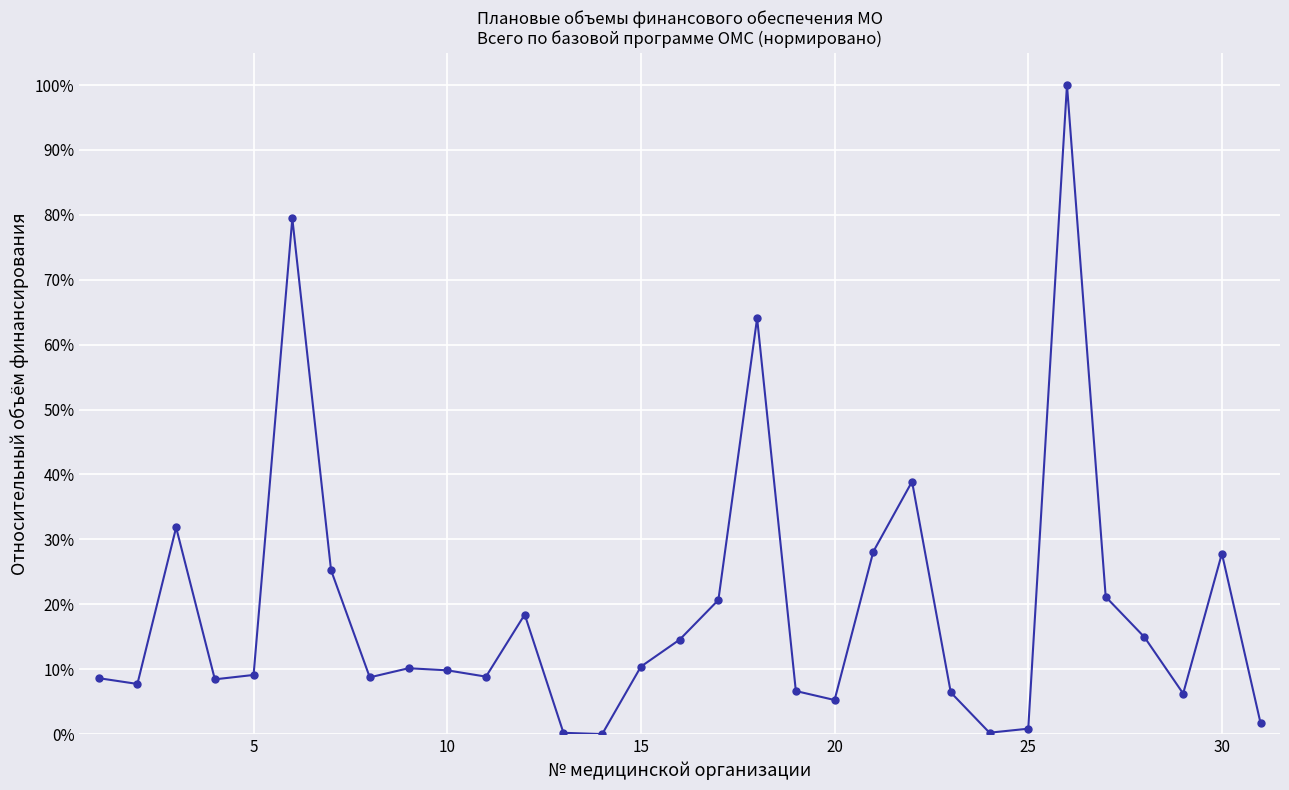

What is the difference between the maximum and minimum values?

1.0